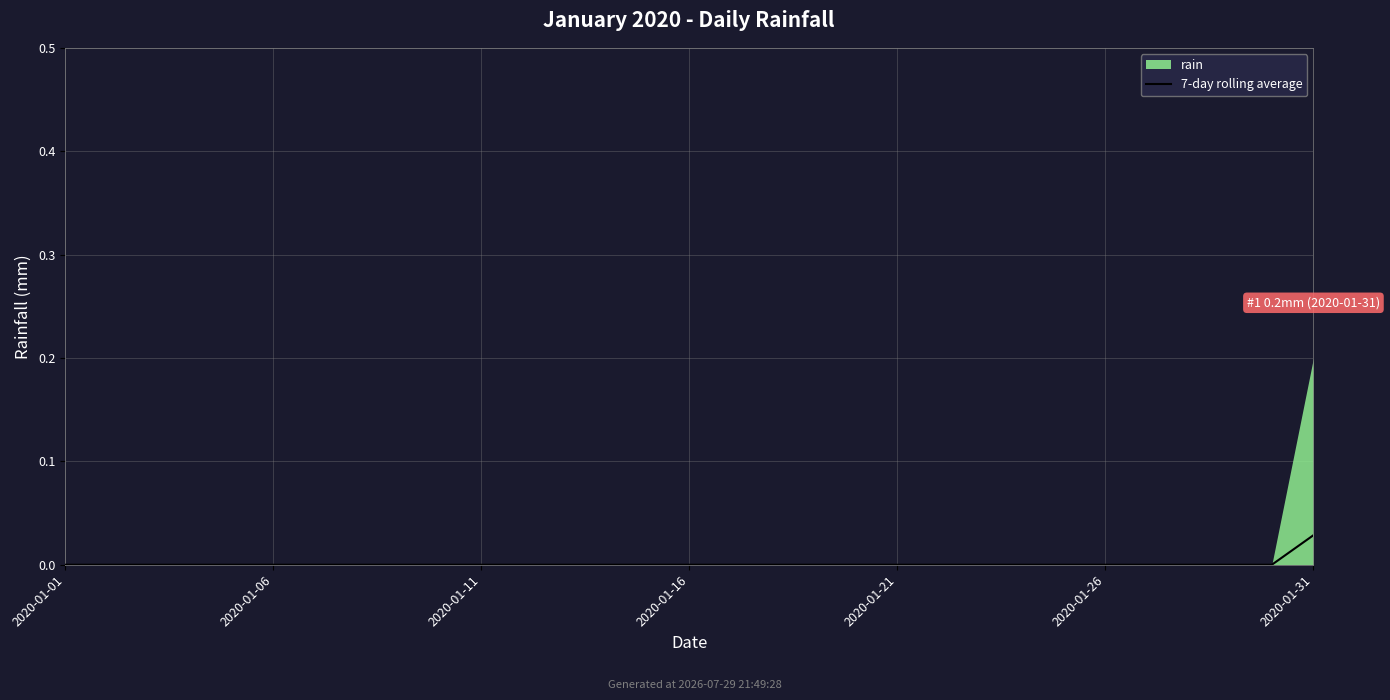

At which category does the chart reach its peak across all series?

30